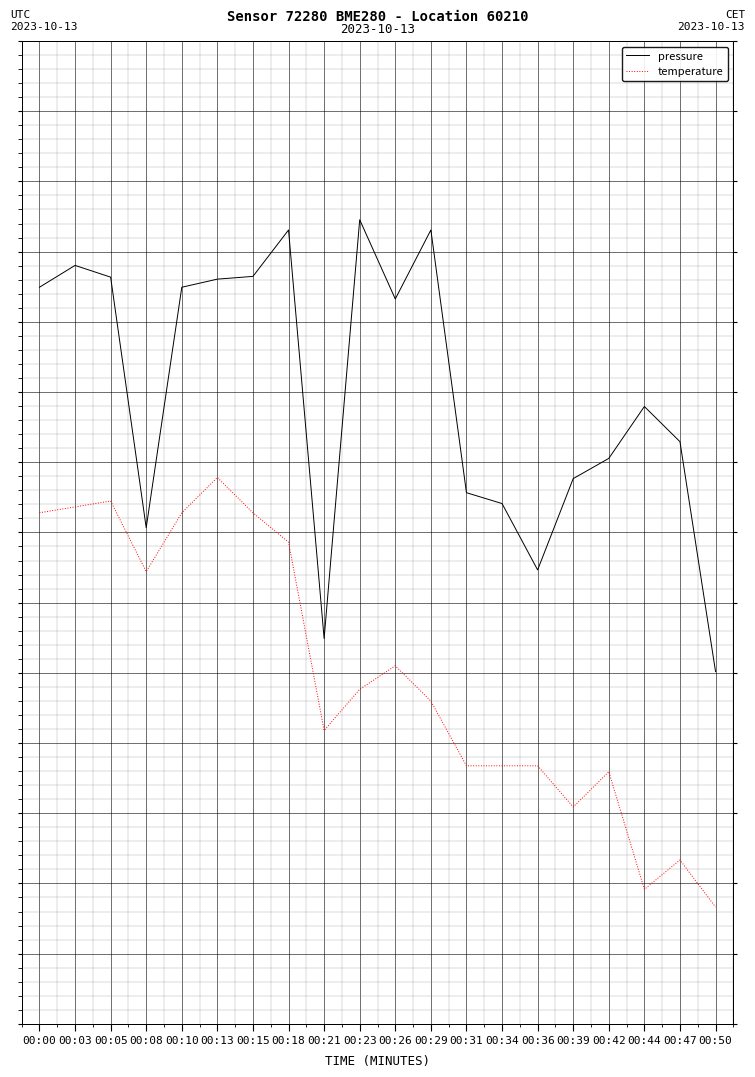

Which category has the highest value in the pressure series?

00:23